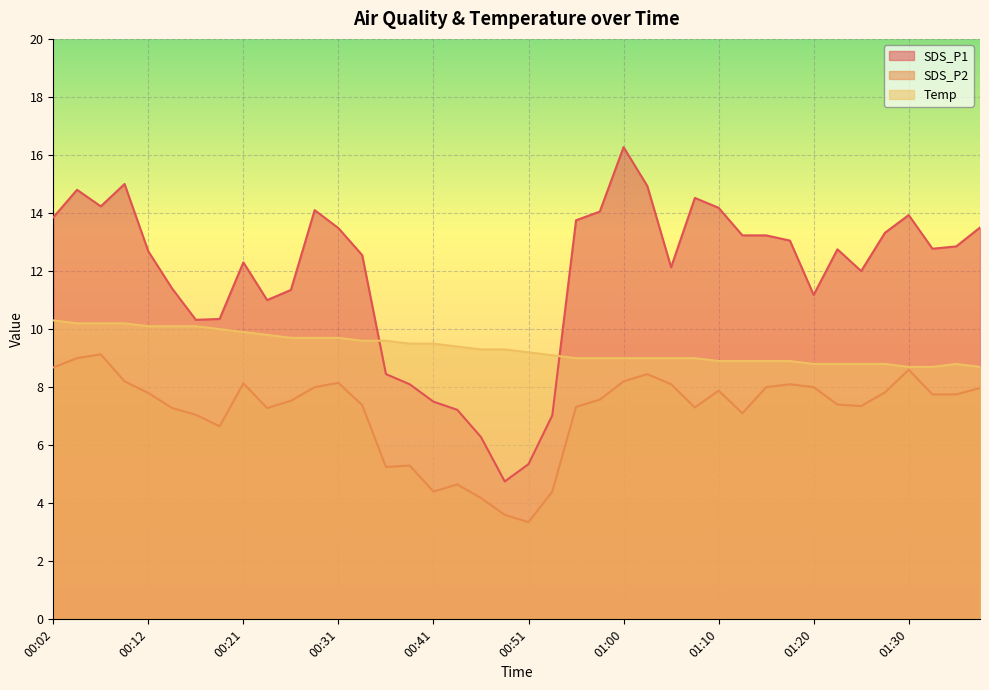

What is the smallest value displayed?

3.4